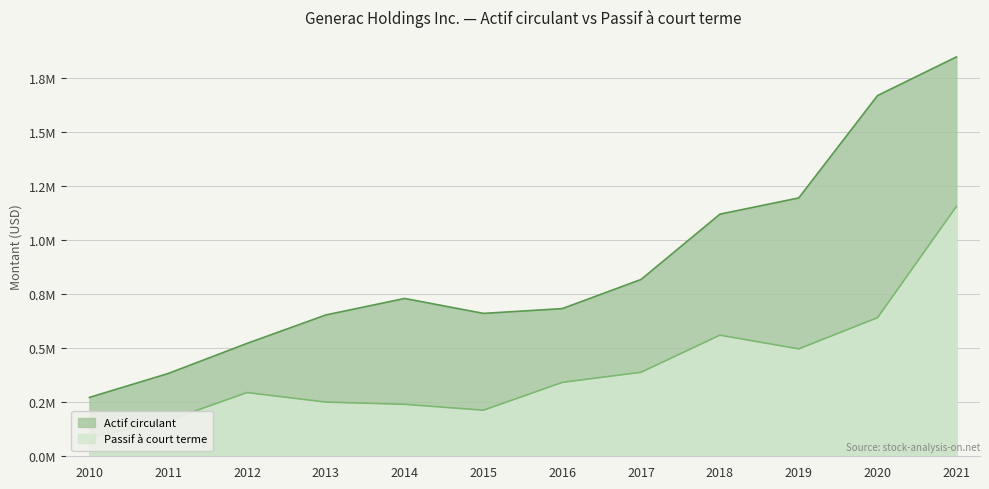

True or false: Actif circulant and Passif à court terme cross at least once.

False